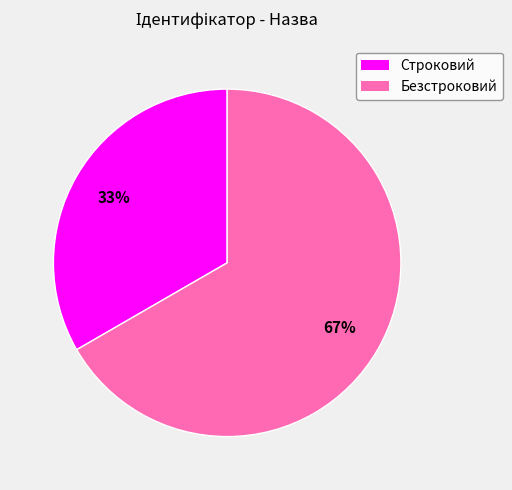

Is it true that Безстроковий is 59% of the pie?

False